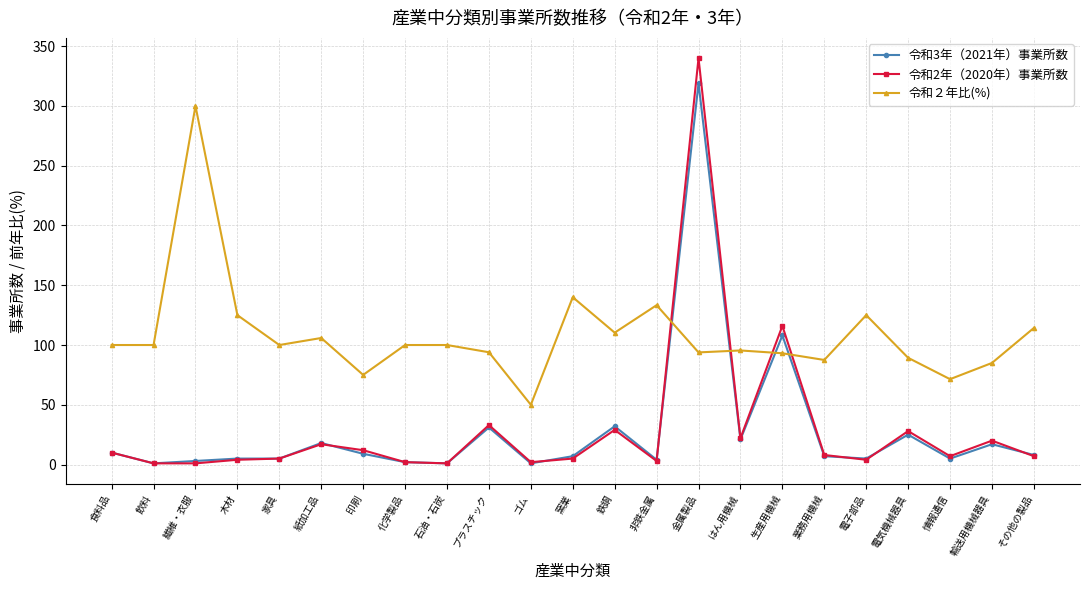

At which category does 令和２年比(%) reach its first local peak?

繊維・衣服